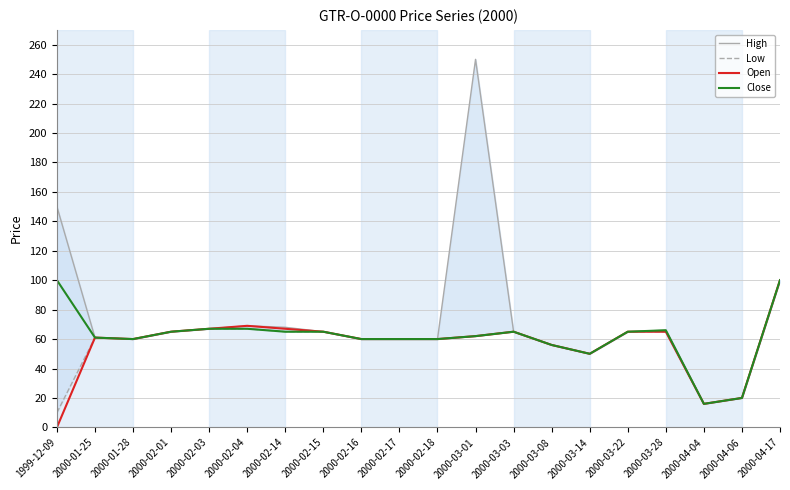

What is the label of the 14th point from the left?

2000-03-08